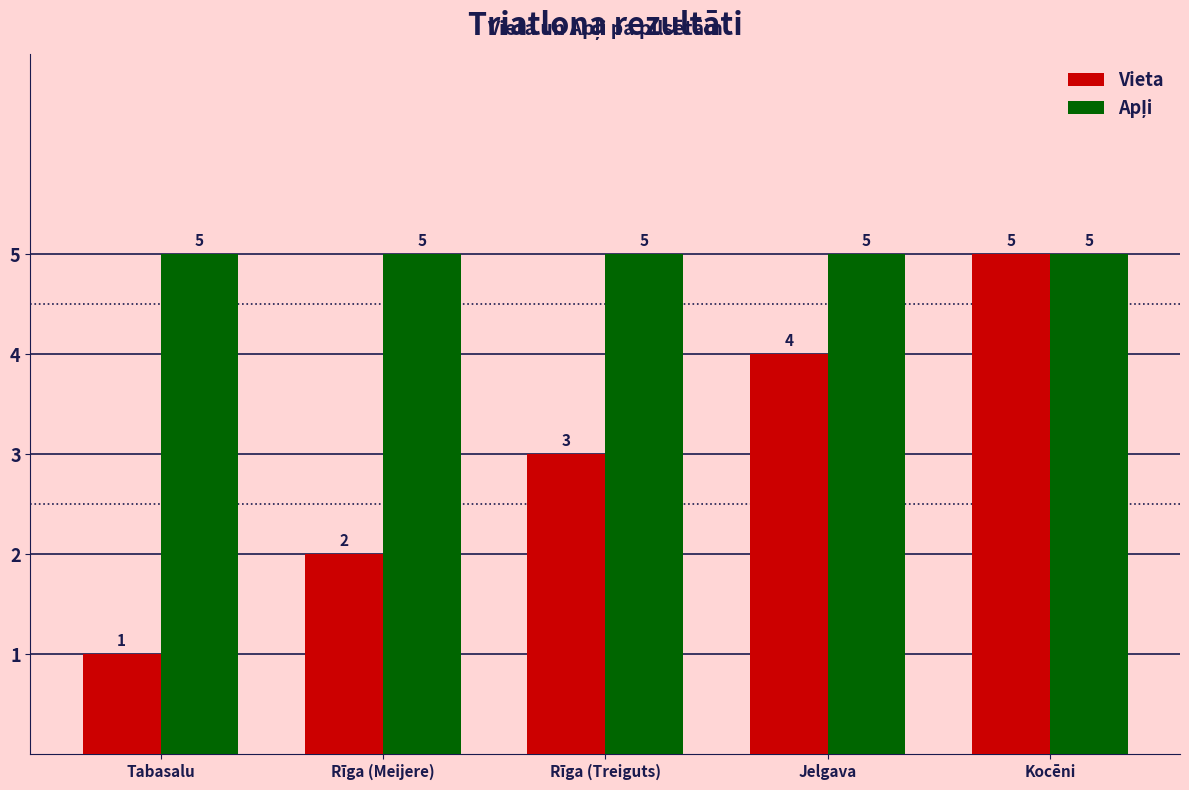

How many distinct data groups are displayed?

2